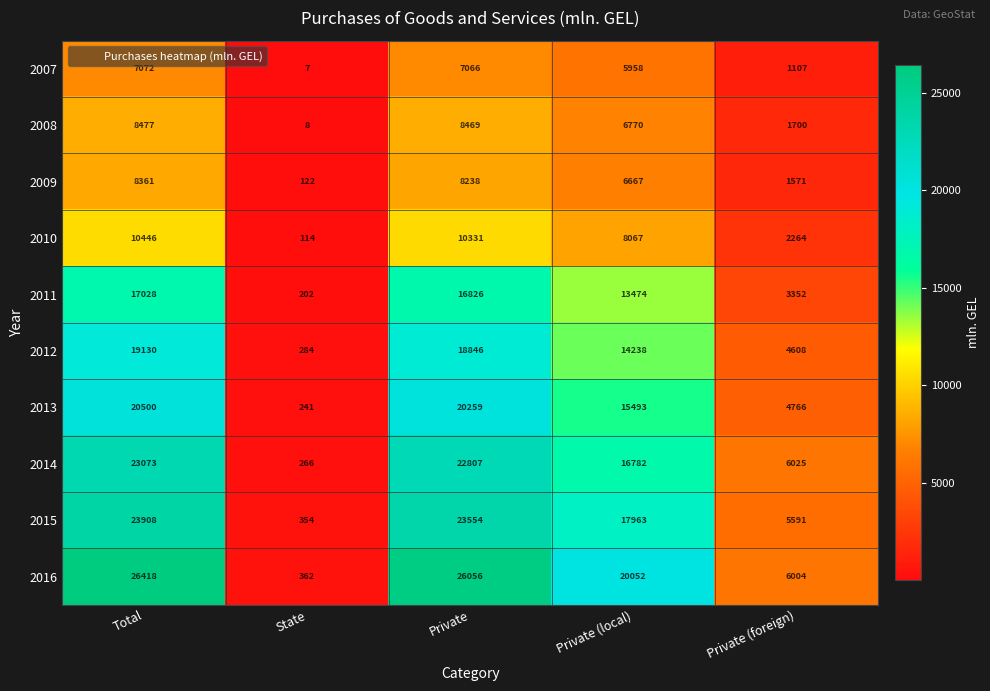

The value of 2008 at Private (local) is 6770. True or false?

True